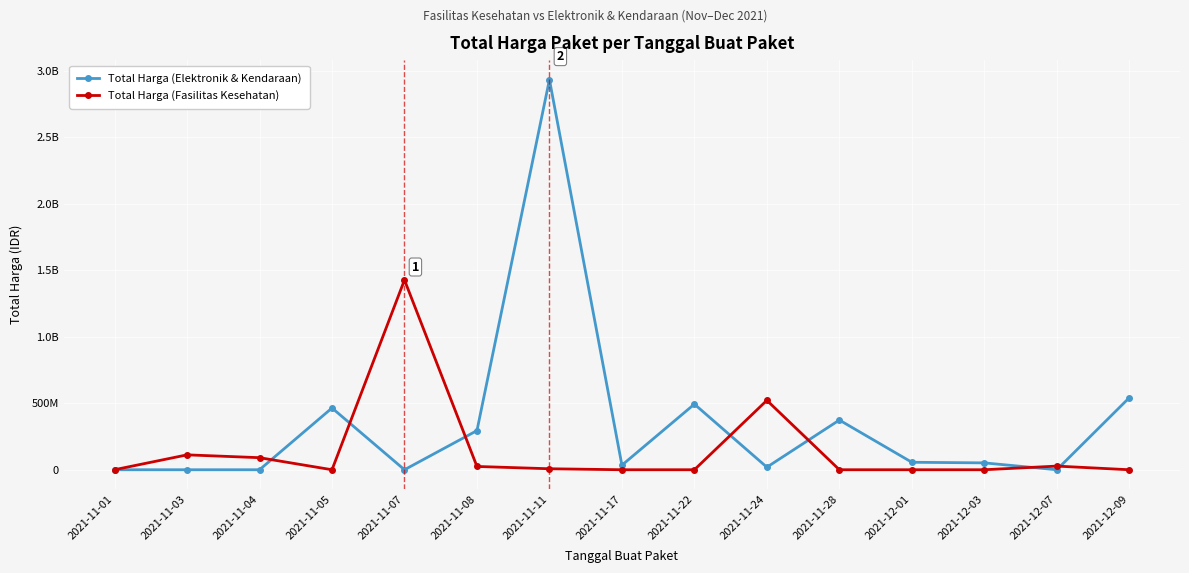

Where is the first local minimum for Total Harga (Fasilitas Kesehatan)?

2021-11-05